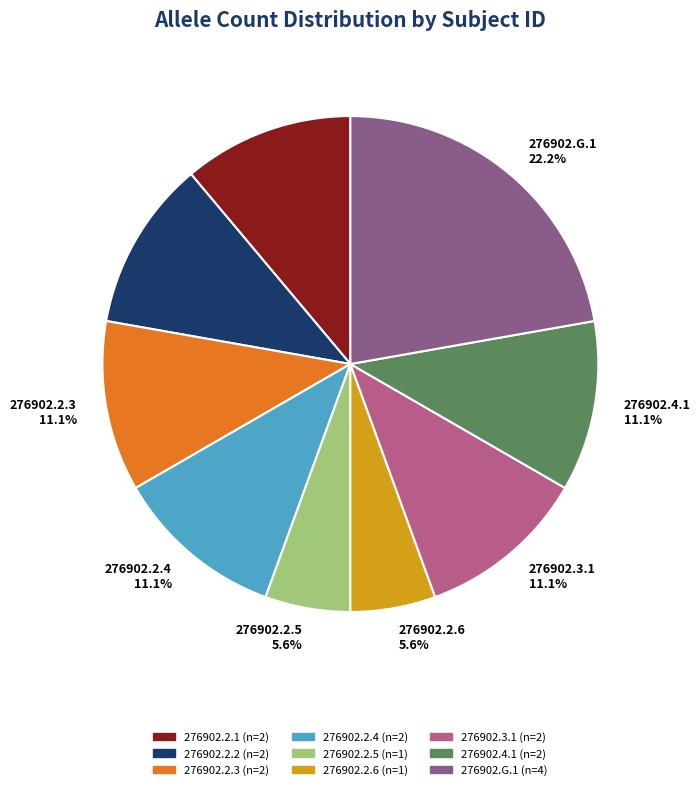

Which slice is the largest?

276902.G.1